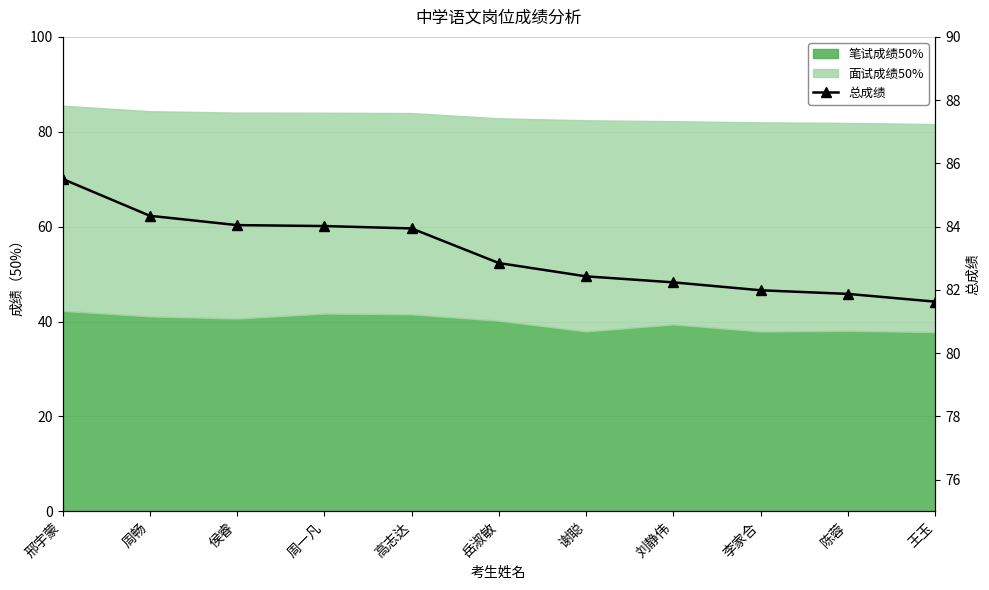

What position from the left is 刘静伟?

8